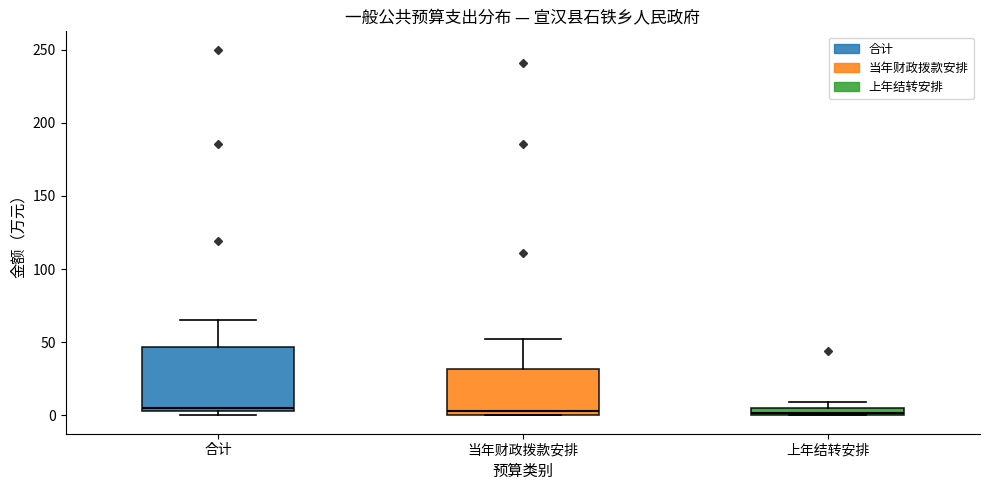

Where is the lower edge of the box for 上年结转安排 on the y-axis? The values are not printed on the chart, so give them approximately, as read against the axis.

0